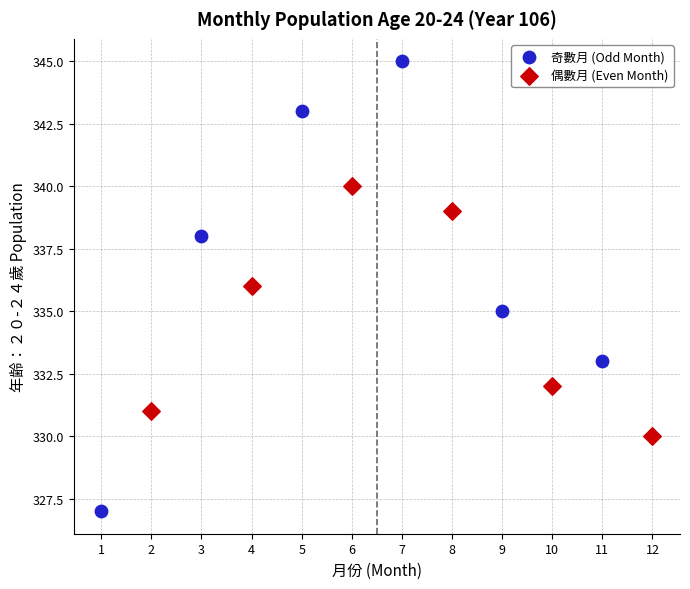

Which series contains the highest Y value?

奇數月 (Odd Month)